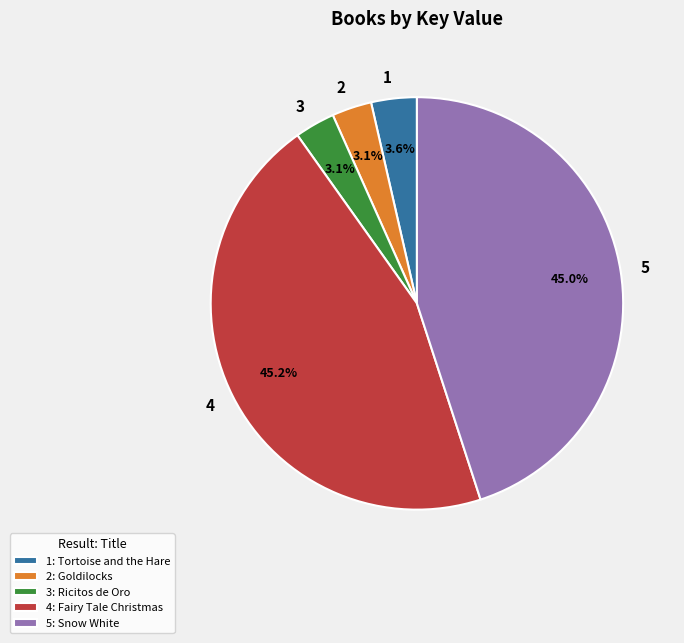

The 1 slice represents 4% of the pie. True or false?

True